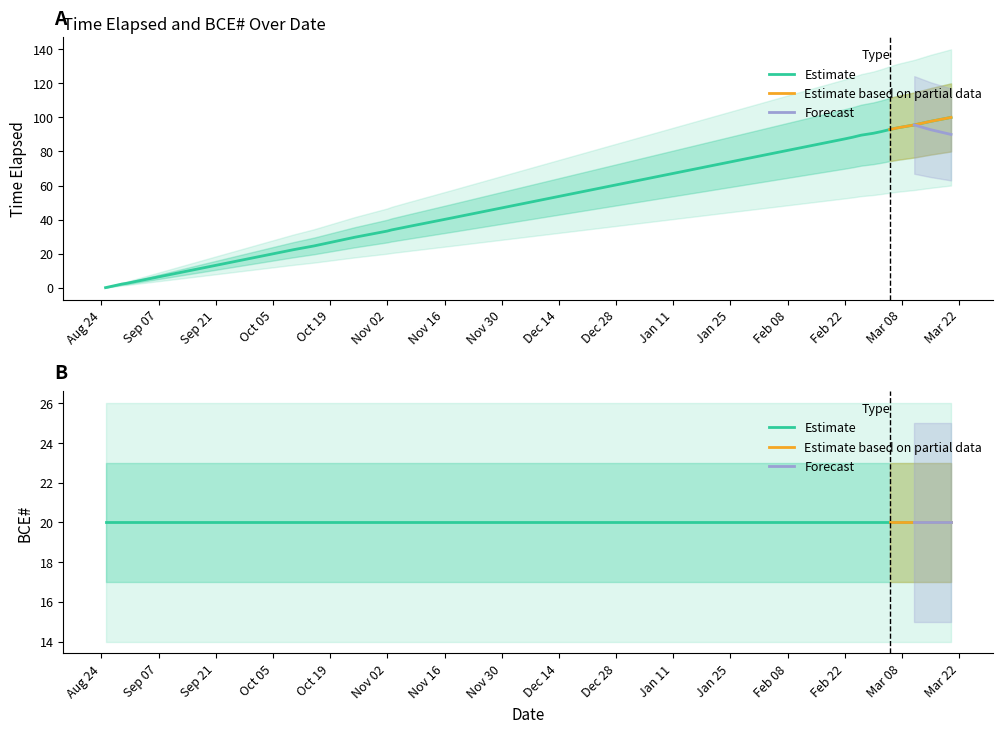

What is the value of the 13th point from the left?

89.6